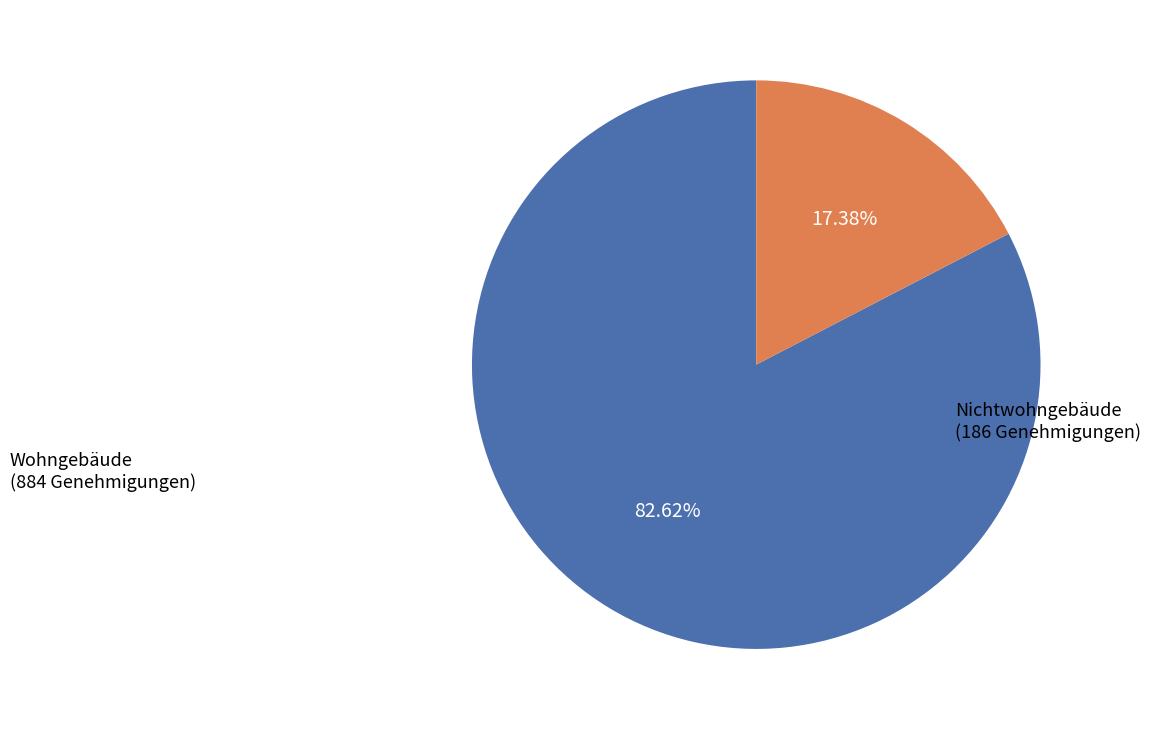

Rank the categories by value from highest to lowest.

Wohngebäude, Nichtwohngebäude